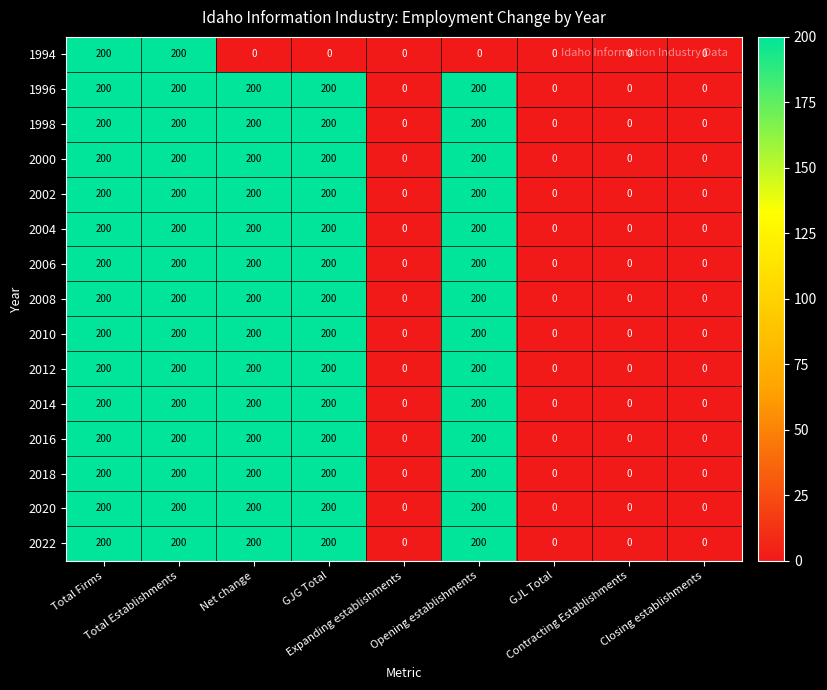

What is the difference between the maximum and minimum values in the 1998 series?

200